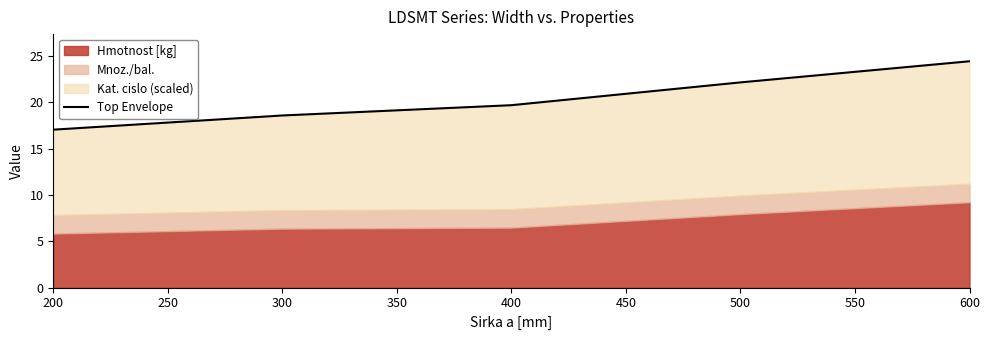

Count the number of categories in the chart.

5